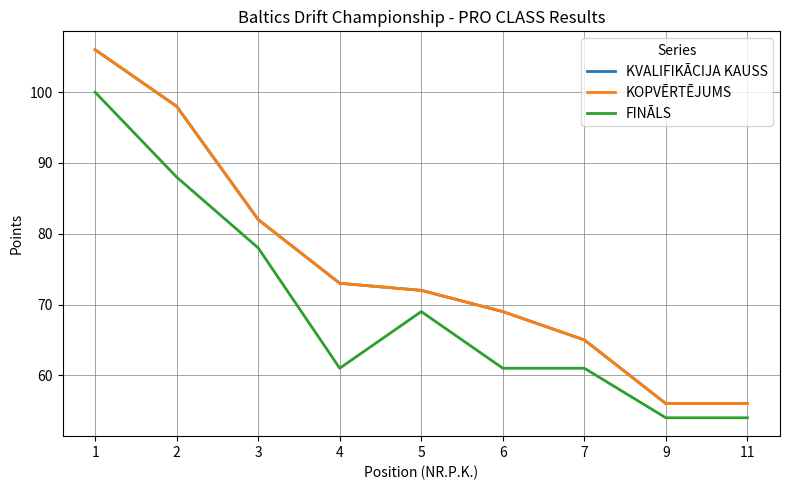

True or false: KVALIFIKĀCIJA KAUSS has a value of 69 at 6.

True